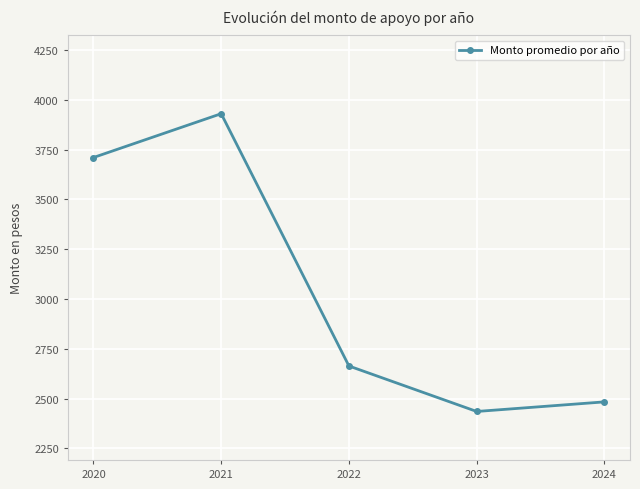

How many data points are less than 2663?

2